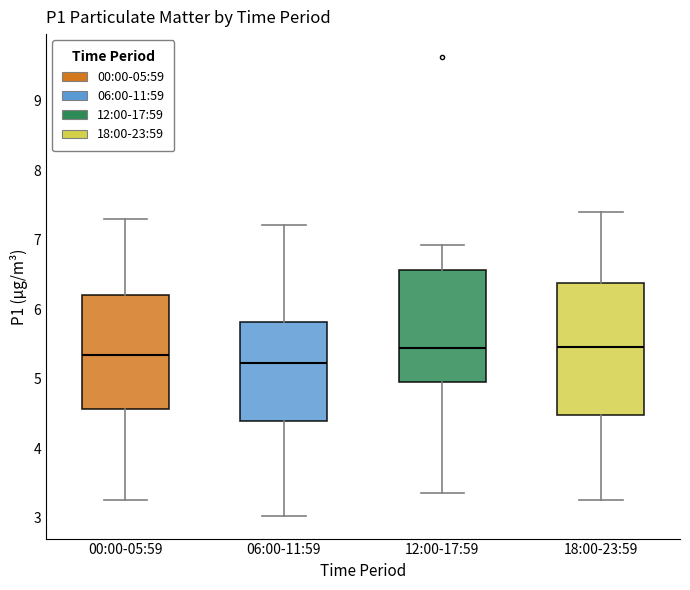

Which box's median line is the lowest?

06:00-11:59